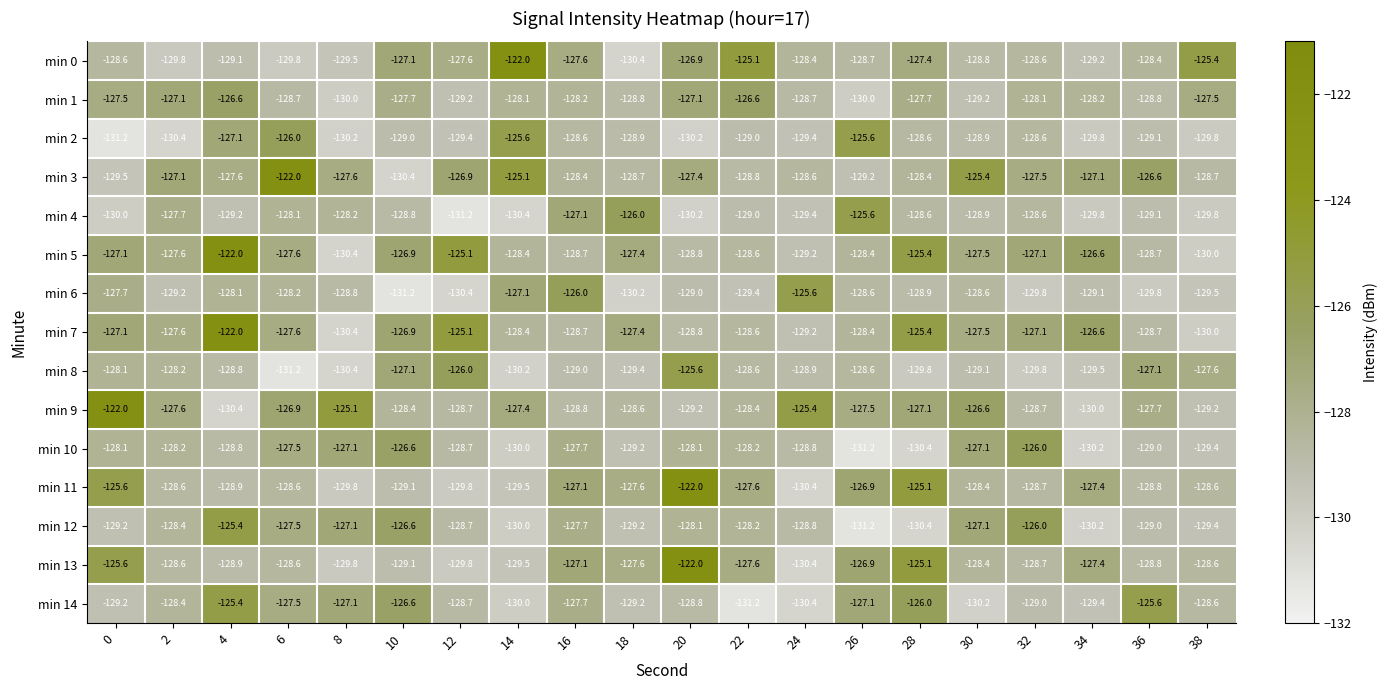

The min 7 series shows -128.4 at 14. True or false?

True